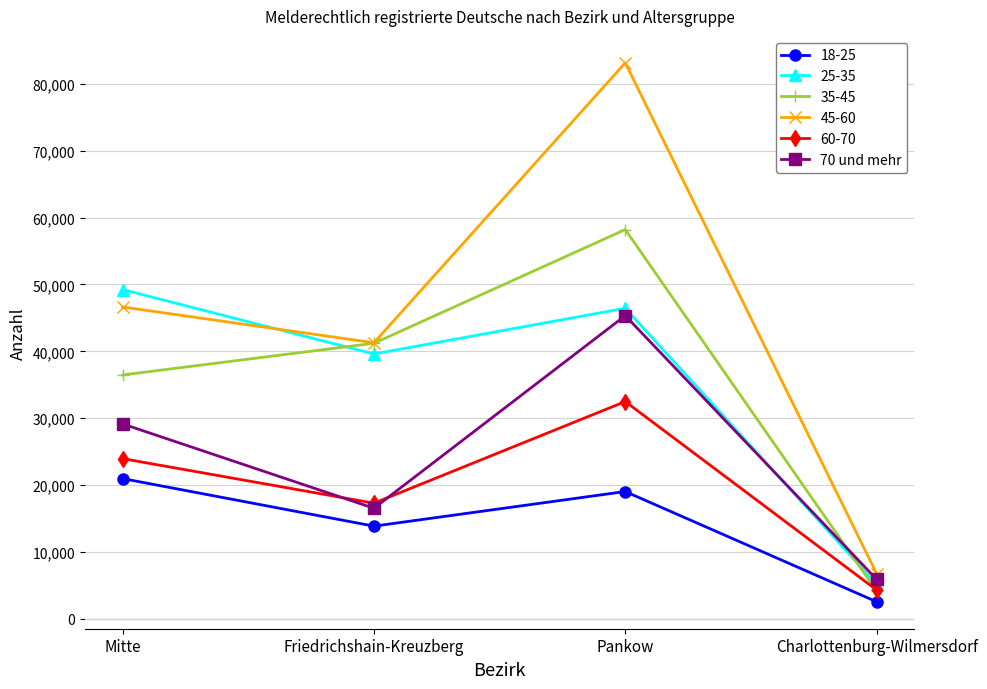

List the series in order of their peak value, highest first.

45-60, 35-45, 25-35, 70 und mehr, 60-70, 18-25